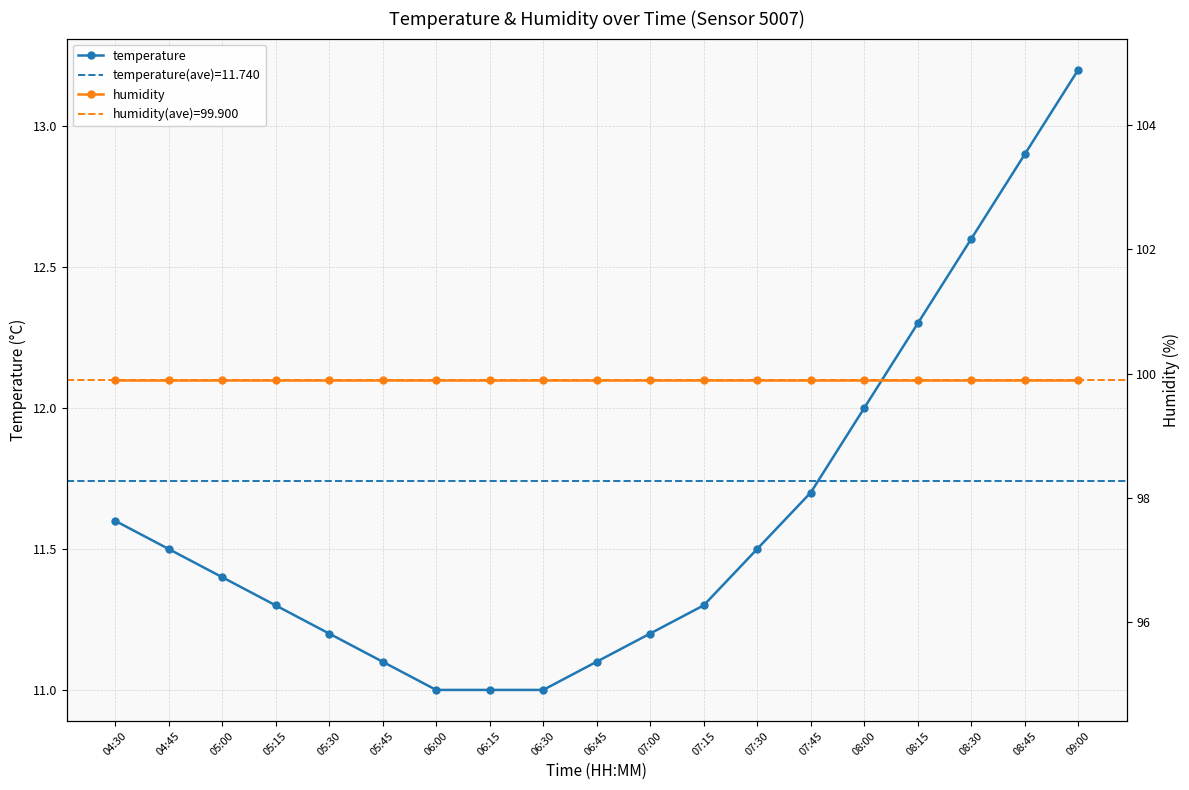

Read the temperature value at 04:45.

11.5